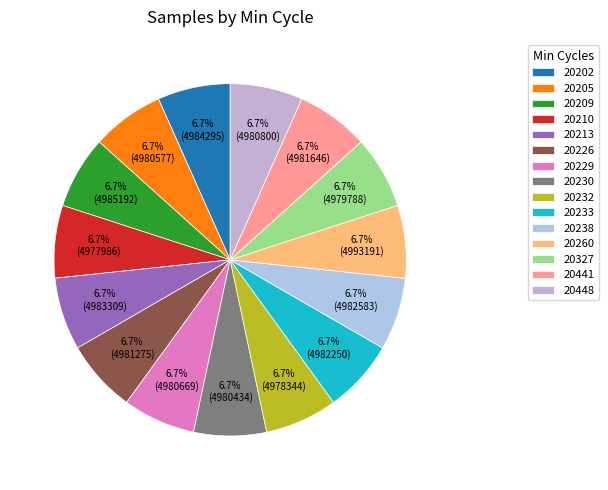

Which category has the biggest portion of the pie?

20260